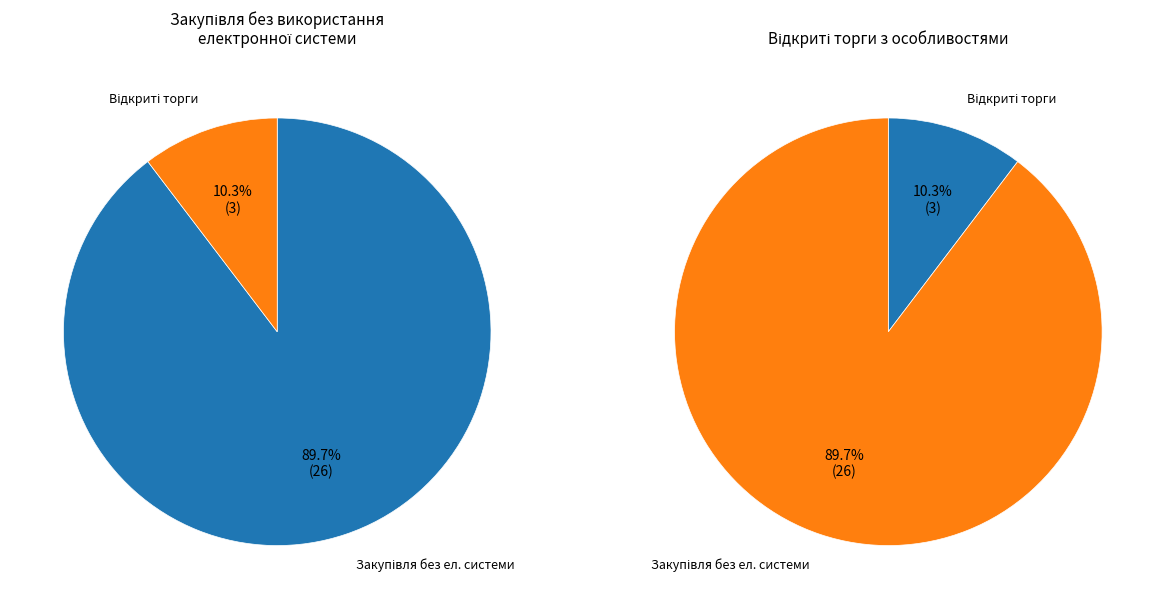

What is the spread (max minus min) of values at Закупівля без використання електронної системи?

23